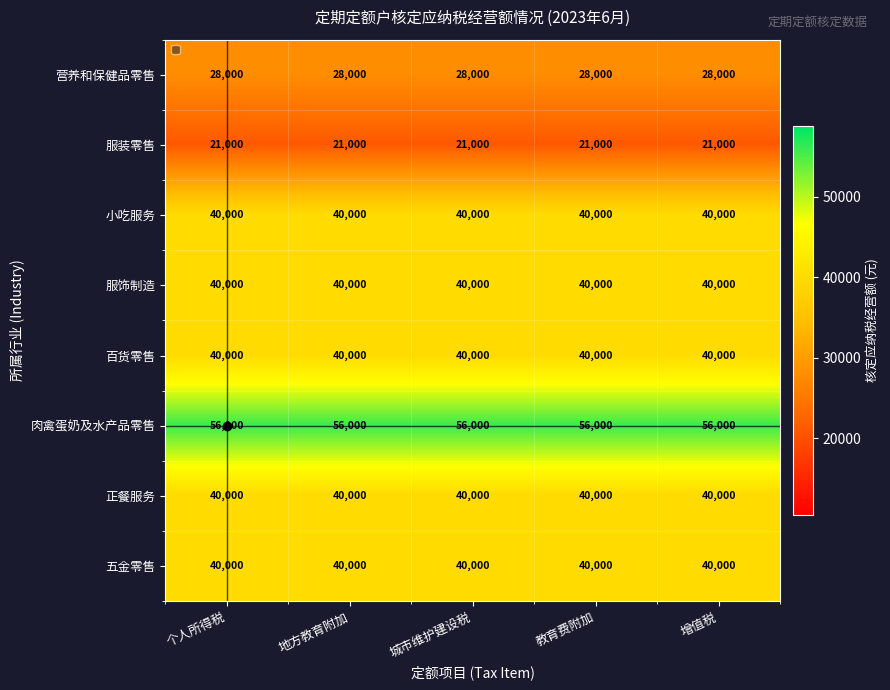

Rank the series at 个人所得税 from highest to lowest value.

肉禽蛋奶及水产品零售, 小吃服务, 服饰制造, 百货零售, 正餐服务, 五金零售, 营养和保健品零售, 服装零售